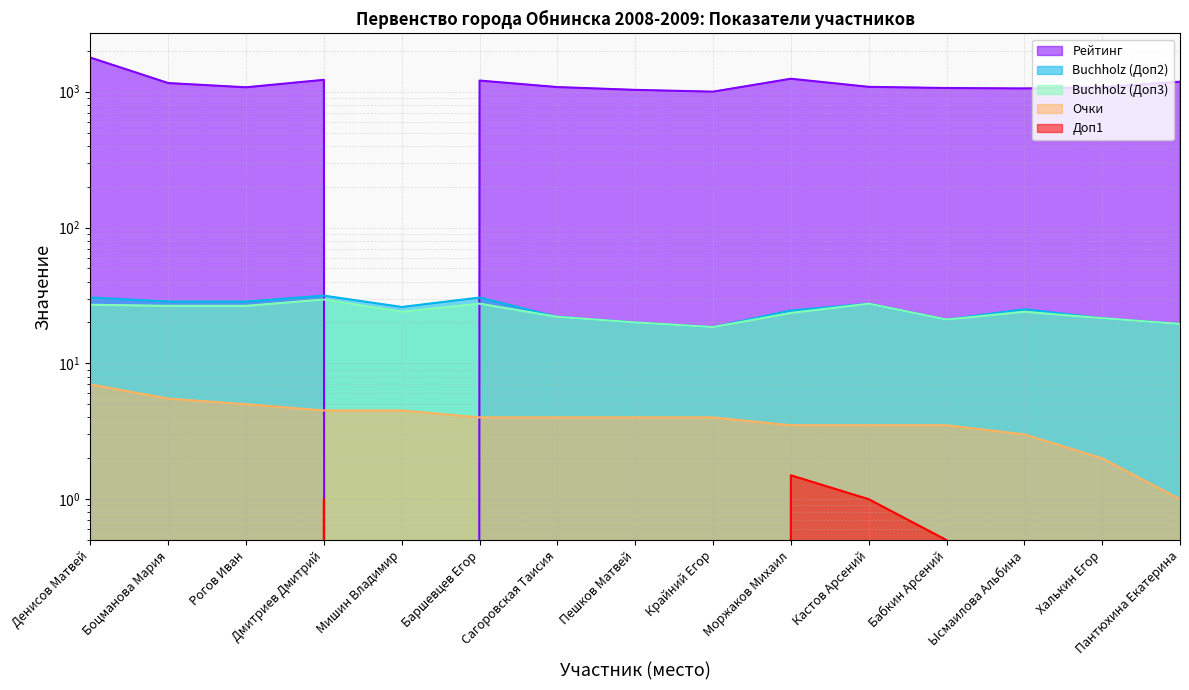

What is the difference between the Рейтинг values at Пантюхина Екатерина and Халькин Егор?

104.0